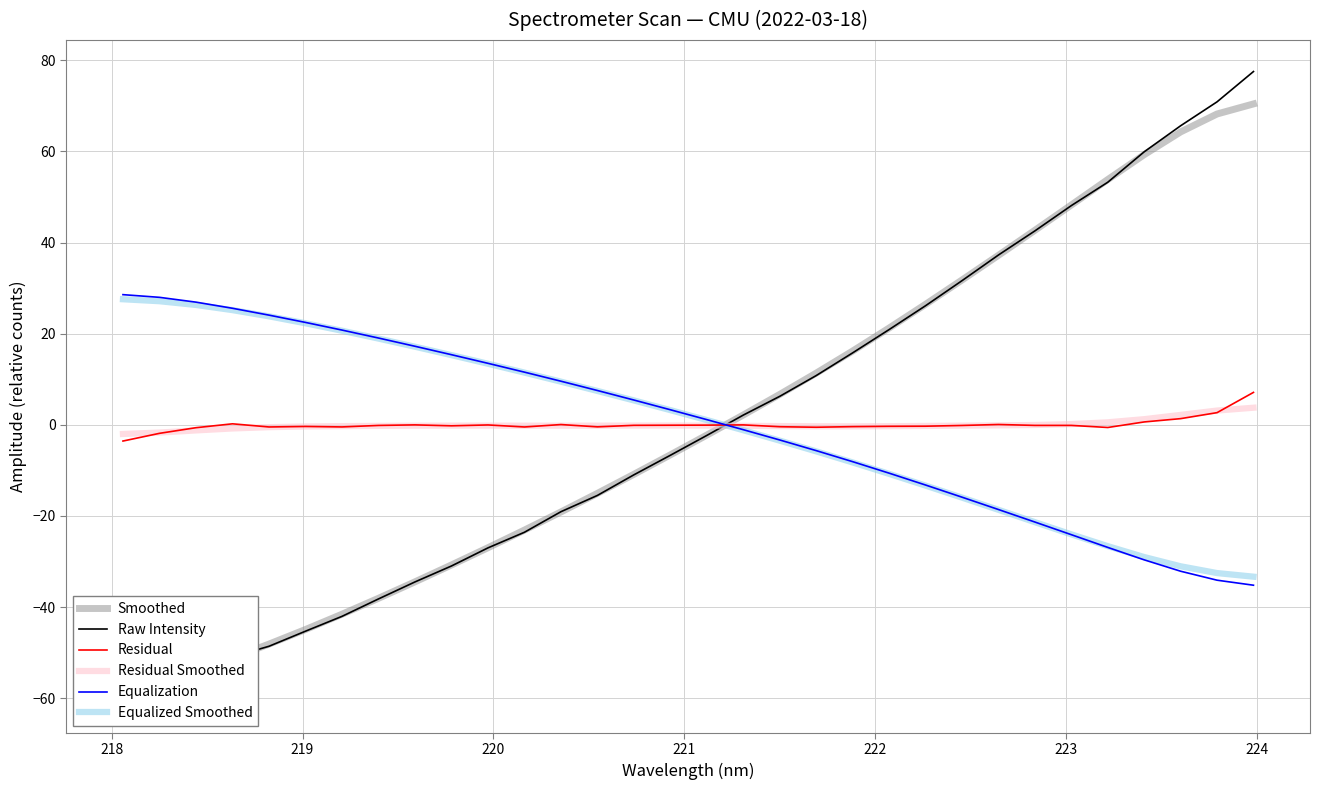

What is the maximum value for Equalization?

28.6